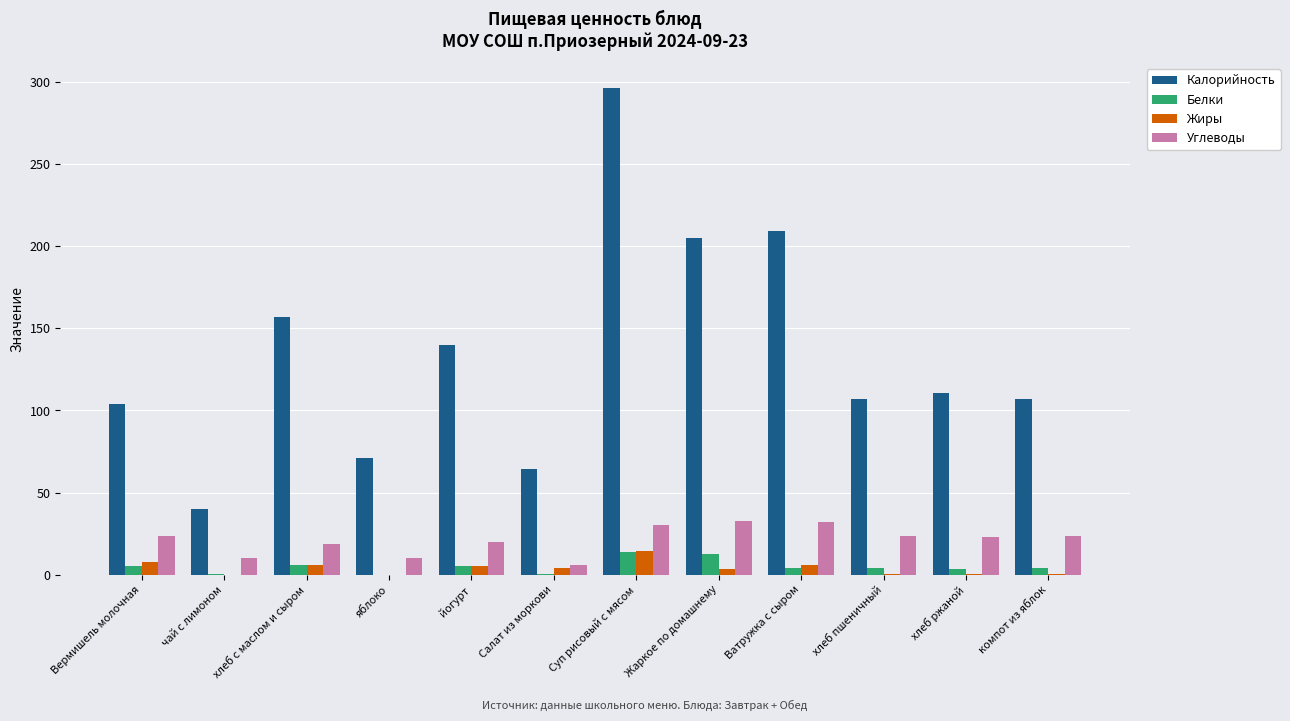

True or false: Жиры has a value of 0.0 at яблоко.

True